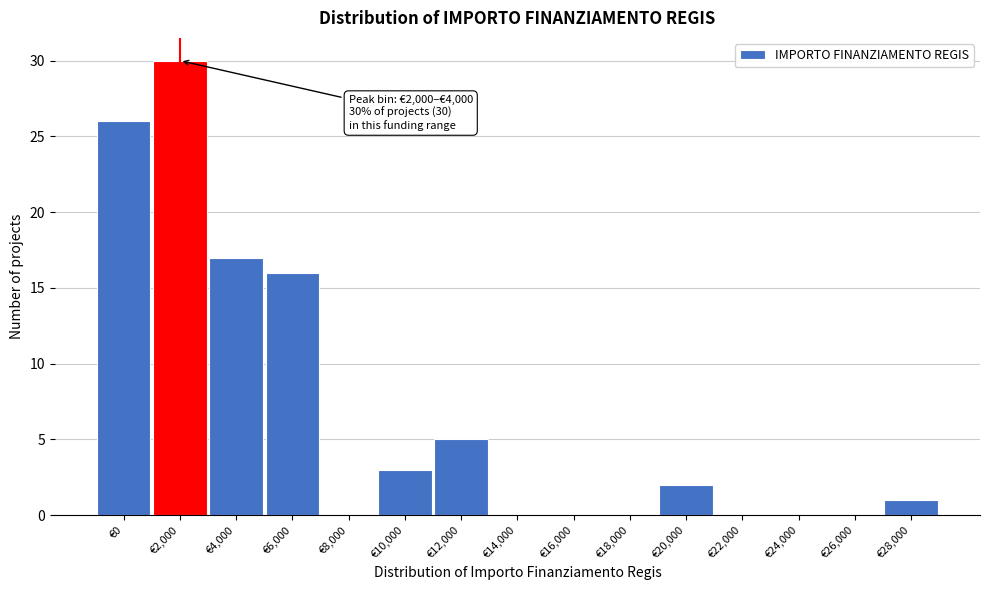

Reading left to right, extract all data points from this chart.

€0=26	€2,000=30	€4,000=17	€6,000=16	€8,000=0	€10,000=3	€12,000=5	€14,000=0	€16,000=0	€18,000=0	€20,000=2	€22,000=0	€24,000=0	€26,000=0	€28,000=1